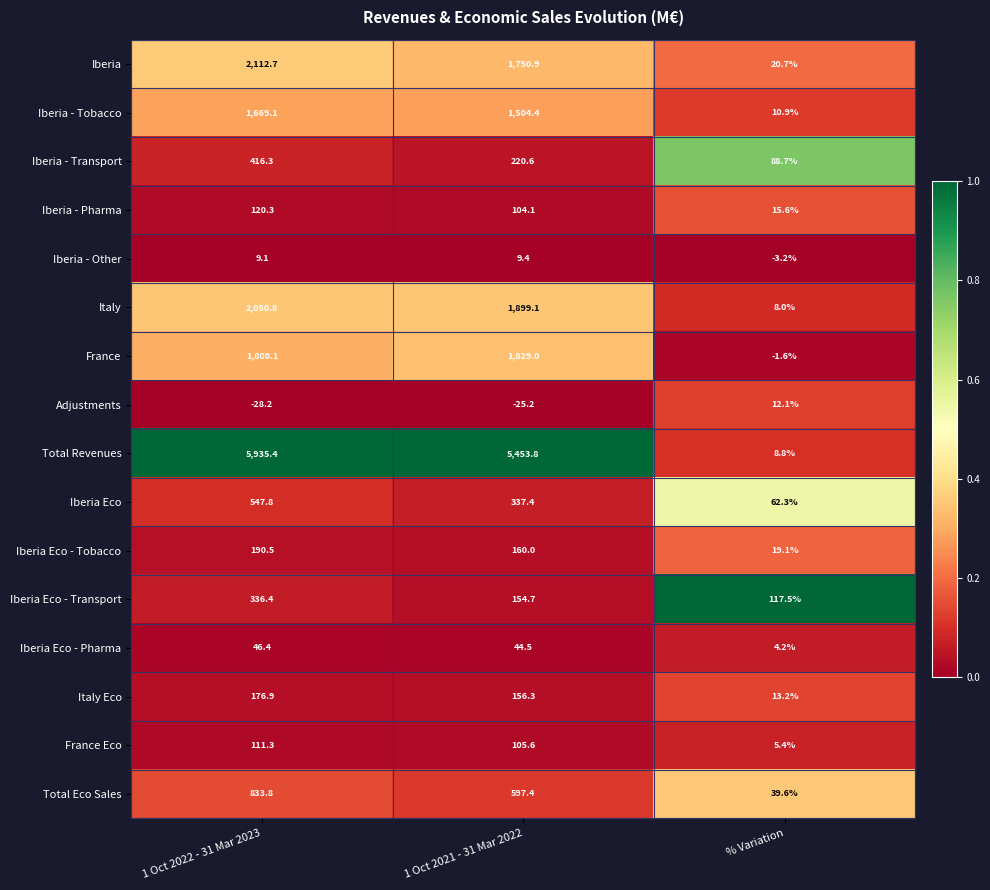

What is the sum of the Iberia - Other values at % Variation and 1 Oct 2022 - 31 Mar 2023?

5.9